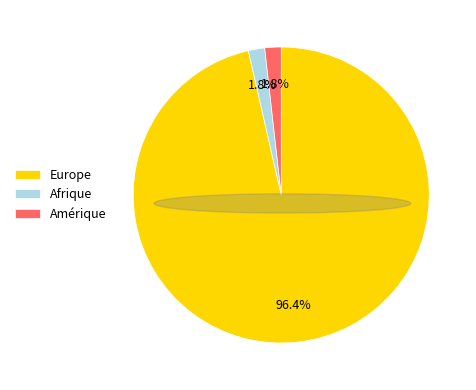

What portion of the pie excludes Europe?

3.6%